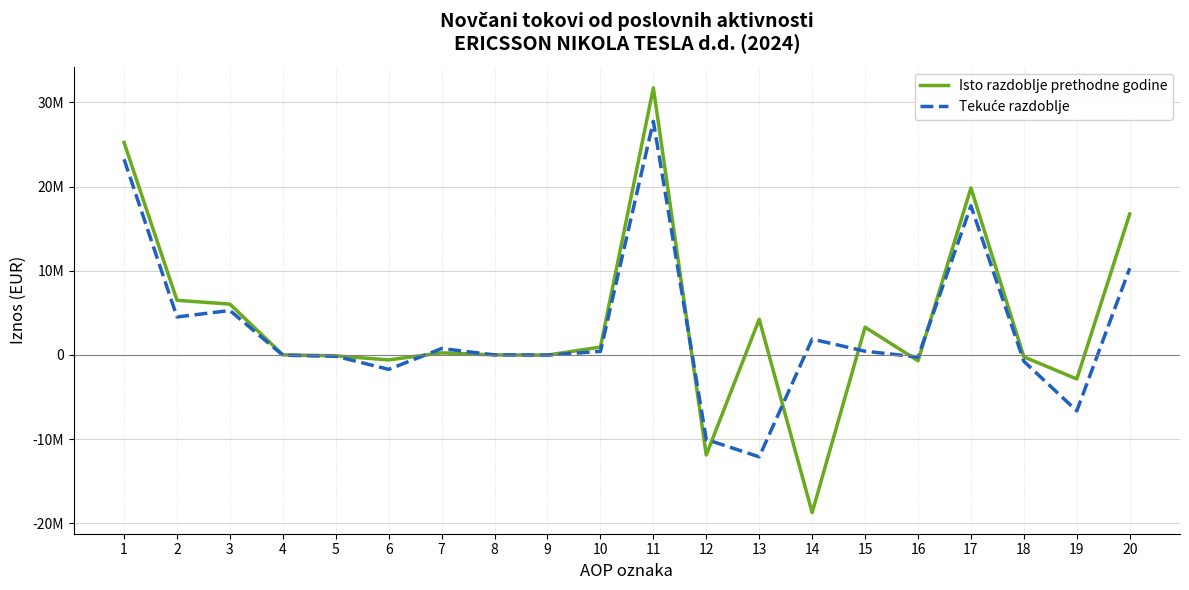

Is this an area chart (filled region under the line)?

No